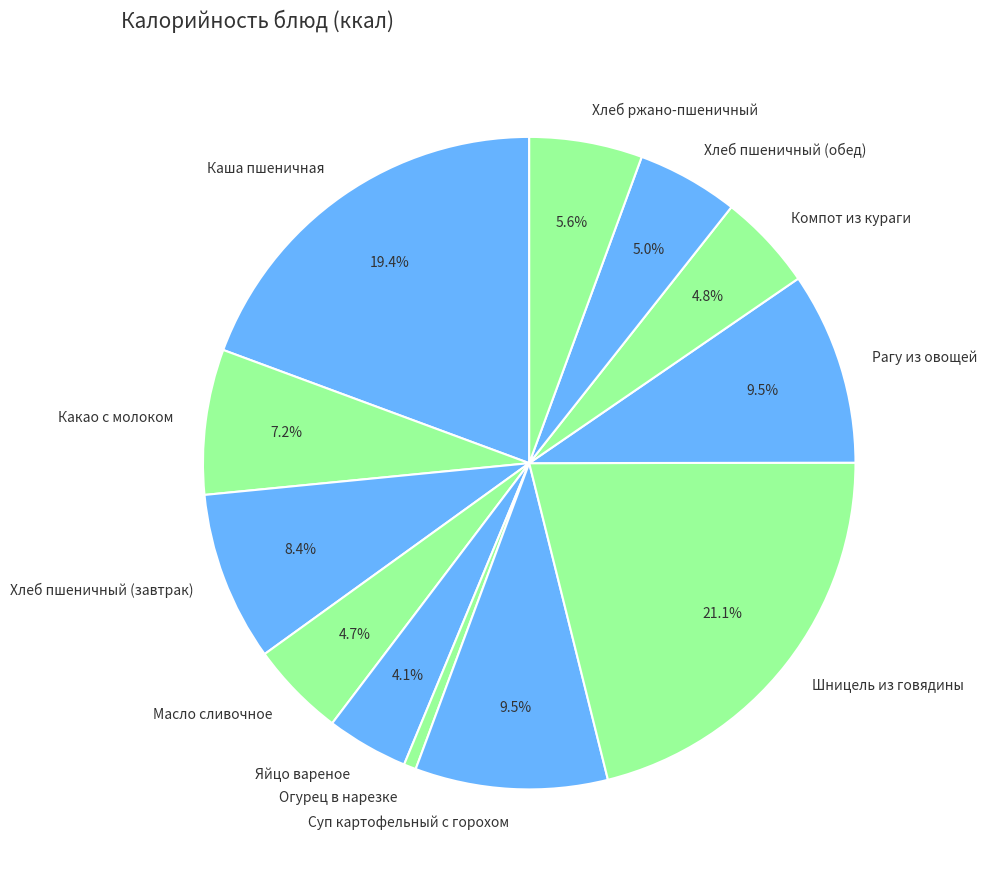

Does Хлеб пшеничный (завтрак) account for over 50% of the chart?

No